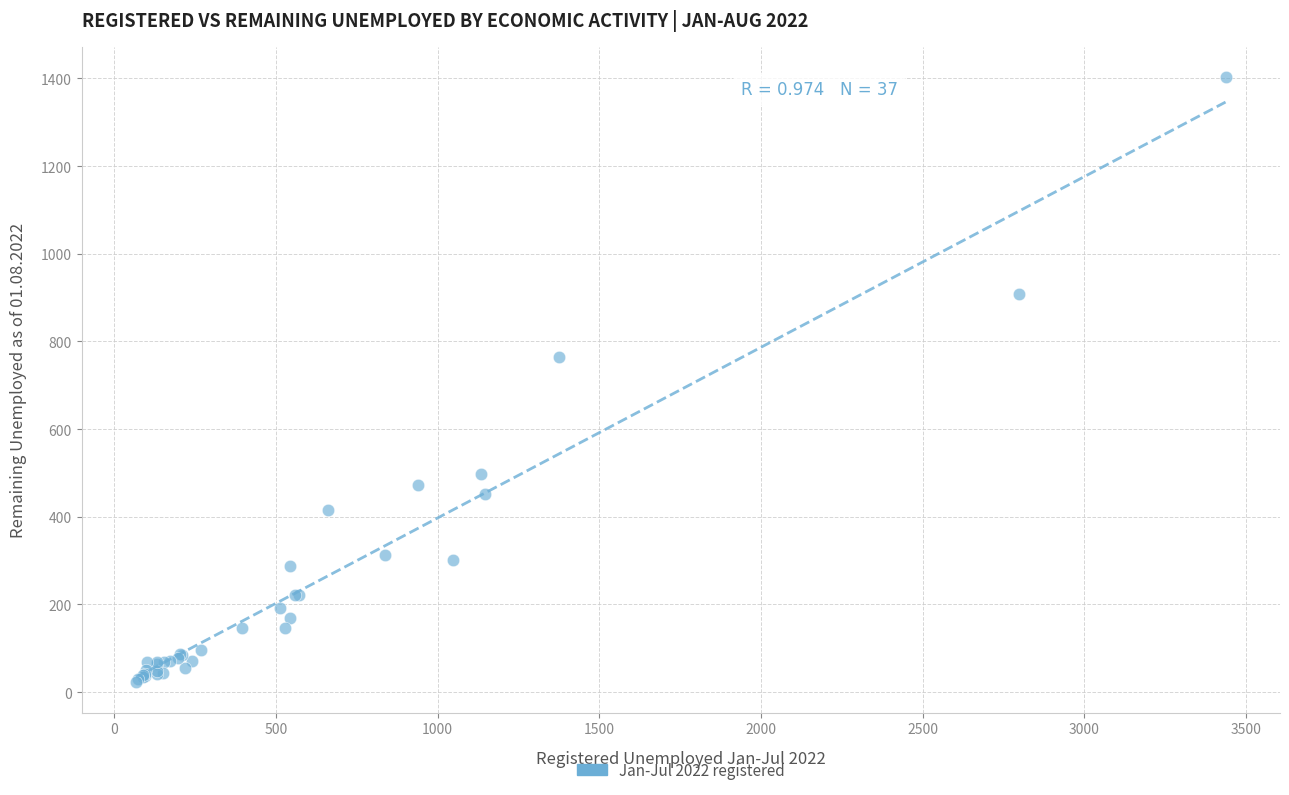

What Y value in the scatter plot is closest to 712?

764